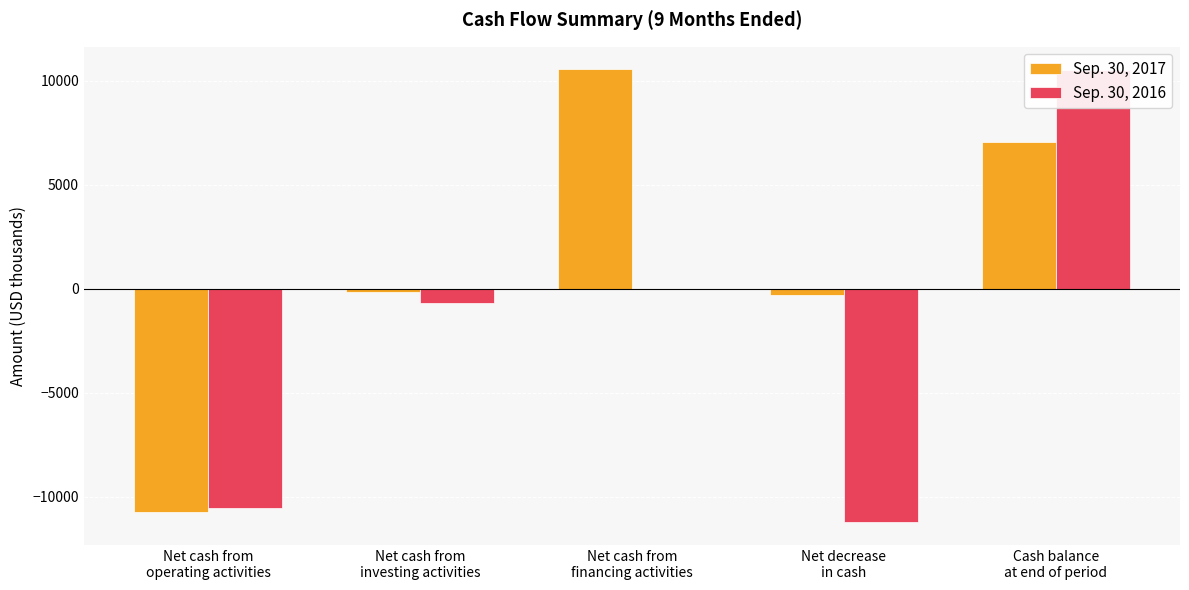

Which series has the widest spread of values?

Sep. 30, 2016